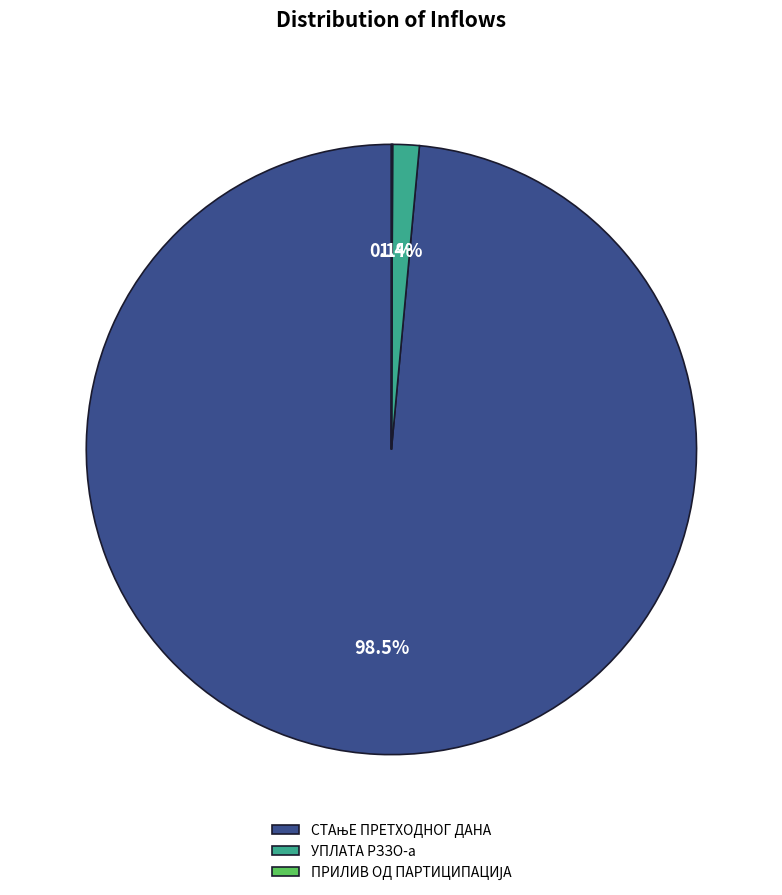

Is there any slice that represents more than half of the pie?

Yes